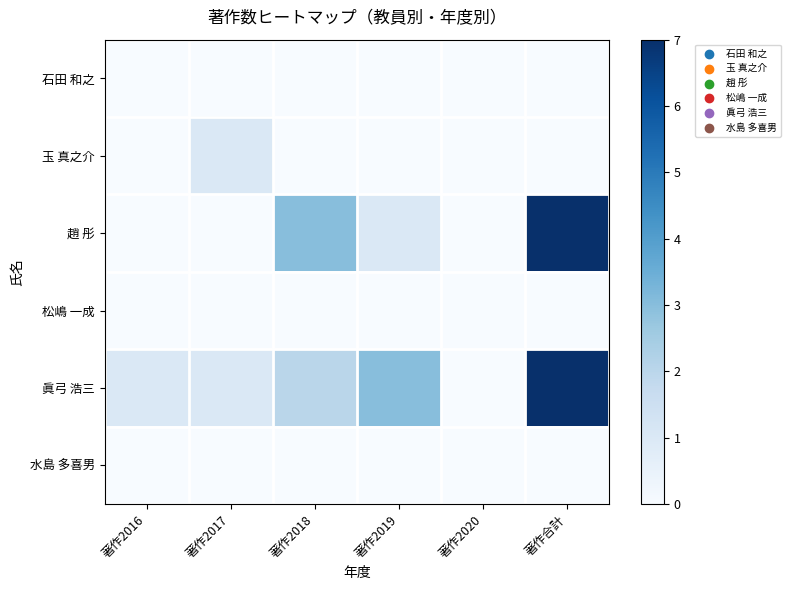

Reading left to right, transcribe all the data shown in this chart.

石田 和之: 著作2016=0	著作2017=0	著作2018=0	著作2019=0	著作2020=0	著作合計=0
玉 真之介: 著作2016=0	著作2017=1	著作2018=0	著作2019=0	著作2020=0	著作合計=0
趙 彤: 著作2016=0	著作2017=0	著作2018=3	著作2019=1	著作2020=0	著作合計=7
松嶋 一成: 著作2016=0	著作2017=0	著作2018=0	著作2019=0	著作2020=0	著作合計=0
眞弓 浩三: 著作2016=1	著作2017=1	著作2018=2	著作2019=3	著作2020=0	著作合計=7
水島 多喜男: 著作2016=0	著作2017=0	著作2018=0	著作2019=0	著作2020=0	著作合計=0